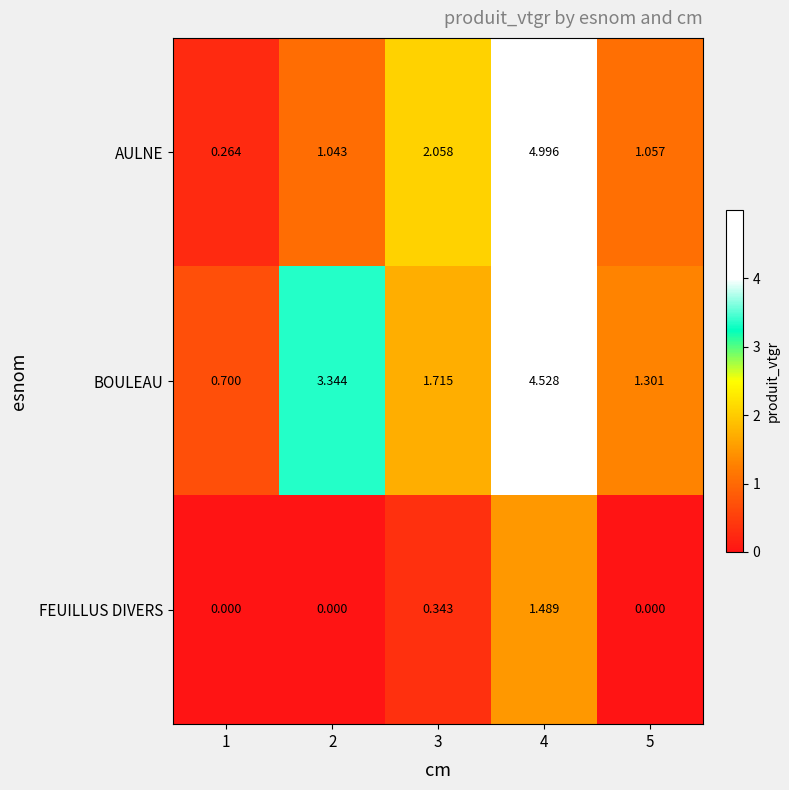

At 1, list the series in order from smallest to largest.

FEUILLUS DIVERS, AULNE, BOULEAU